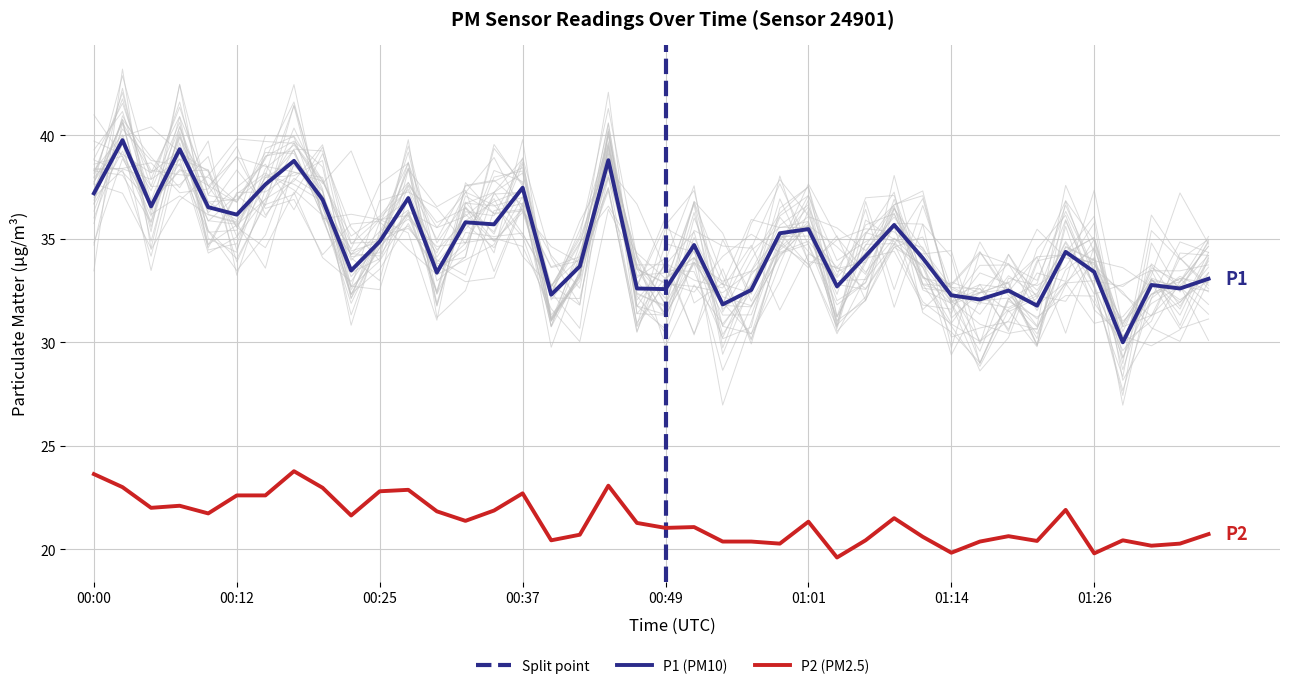

Reading left to right, transcribe all the data shown in this chart.

P1: 00:00=37.2	00:03=39.8	00:05=36.6	00:08=39.3	00:10=36.5	00:12=36.2	00:15=37.6	00:17=38.8	00:20=36.9	00:22=33.5	00:25=34.9	00:27=37.0	00:30=33.4	00:32=35.8	00:34=35.7	00:37=37.5	00:39=32.3	00:42=33.7	00:44=38.8	00:47=32.6	00:49=32.6	00:52=34.7	00:54=31.8	00:57=32.5	00:59=35.3	01:01=35.5	01:04=32.7	01:06=34.2	01:09=35.7	01:11=34.1	01:14=32.3	01:16=32.1	01:19=32.5	01:21=31.8	01:24=34.4	01:26=33.4	01:28=30.0	01:31=32.8	01:33=32.6	01:36=33.1
P2: 00:00=23.6	00:03=23.0	00:05=22.0	00:08=22.1	00:10=21.7	00:12=22.6	00:15=22.6	00:17=23.8	00:20=23.0	00:22=21.6	00:25=22.8	00:27=22.9	00:30=21.8	00:32=21.4	00:34=21.9	00:37=22.7	00:39=20.4	00:42=20.7	00:44=23.1	00:47=21.3	00:49=21.0	00:52=21.1	00:54=20.4	00:57=20.4	00:59=20.3	01:01=21.3	01:04=19.6	01:06=20.4	01:09=21.5	01:11=20.6	01:14=19.8	01:16=20.4	01:19=20.6	01:21=20.4	01:24=21.9	01:26=19.8	01:28=20.4	01:31=20.2	01:33=20.3	01:36=20.7